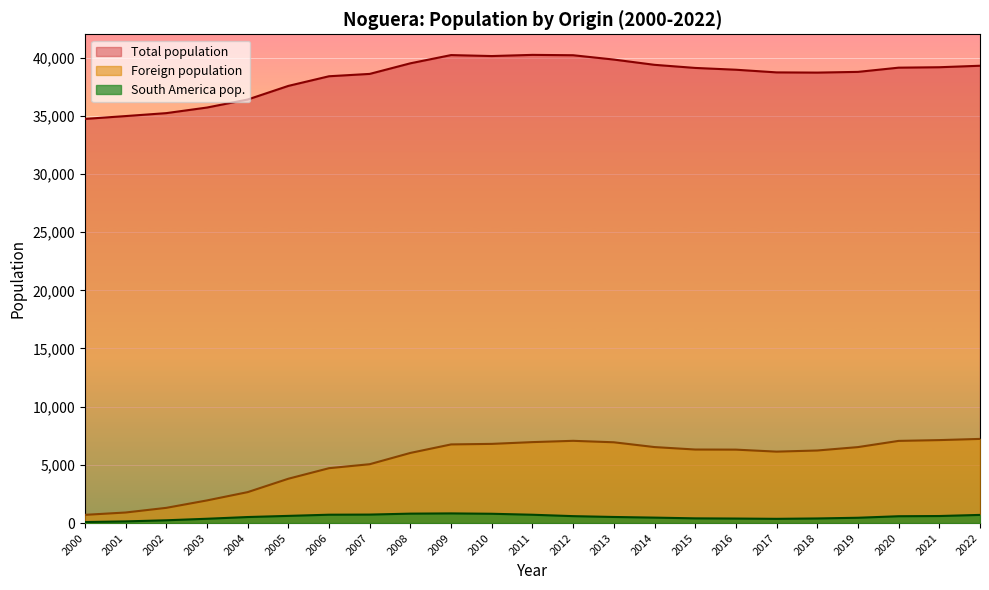

What is the sum of all Foreign population values?

121138